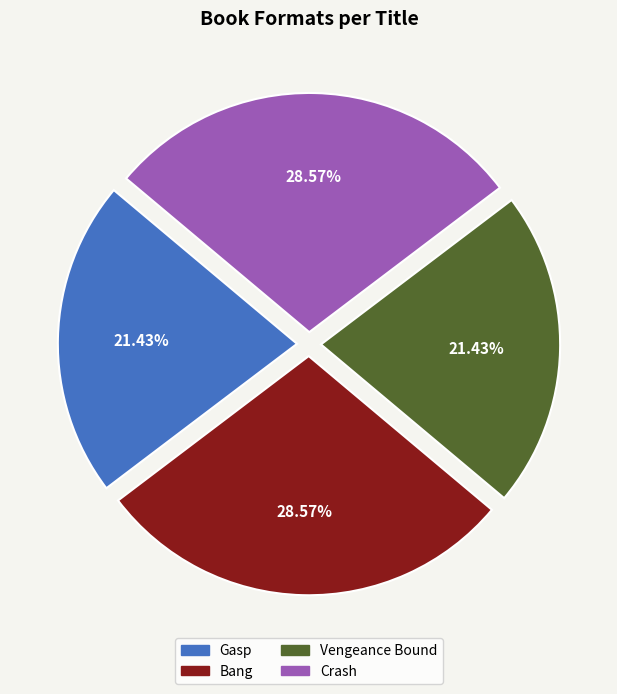

Approximately how many times larger is the value at Vengeance Bound compared to Bang?

0.8